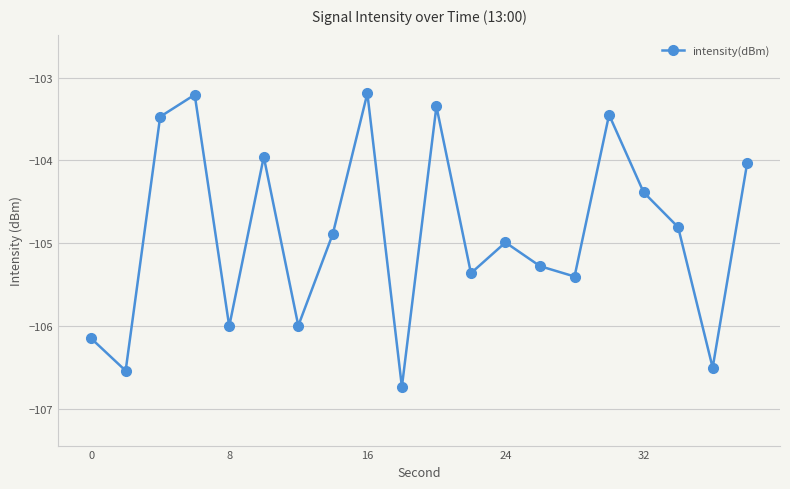

What is the greatest value displayed?

-103.2